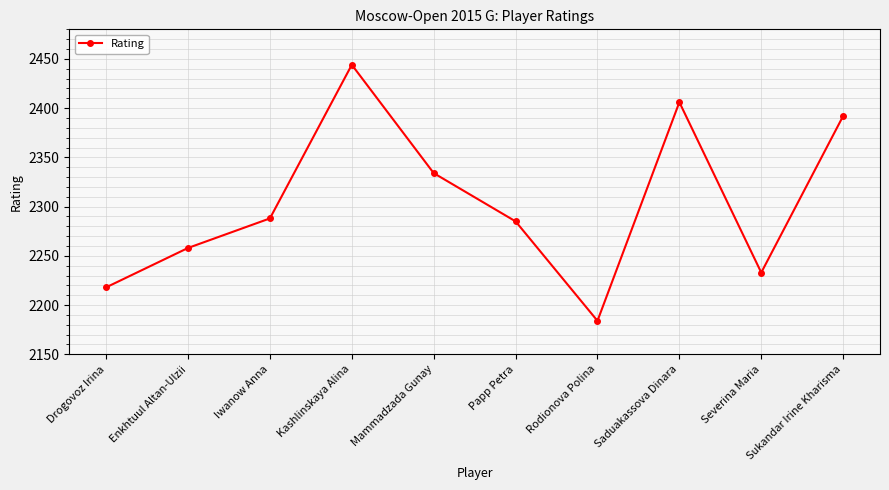

Reading left to right, list all the values displayed in this chart.

2218	2258	2288	2444	2334	2285	2184	2406	2233	2392